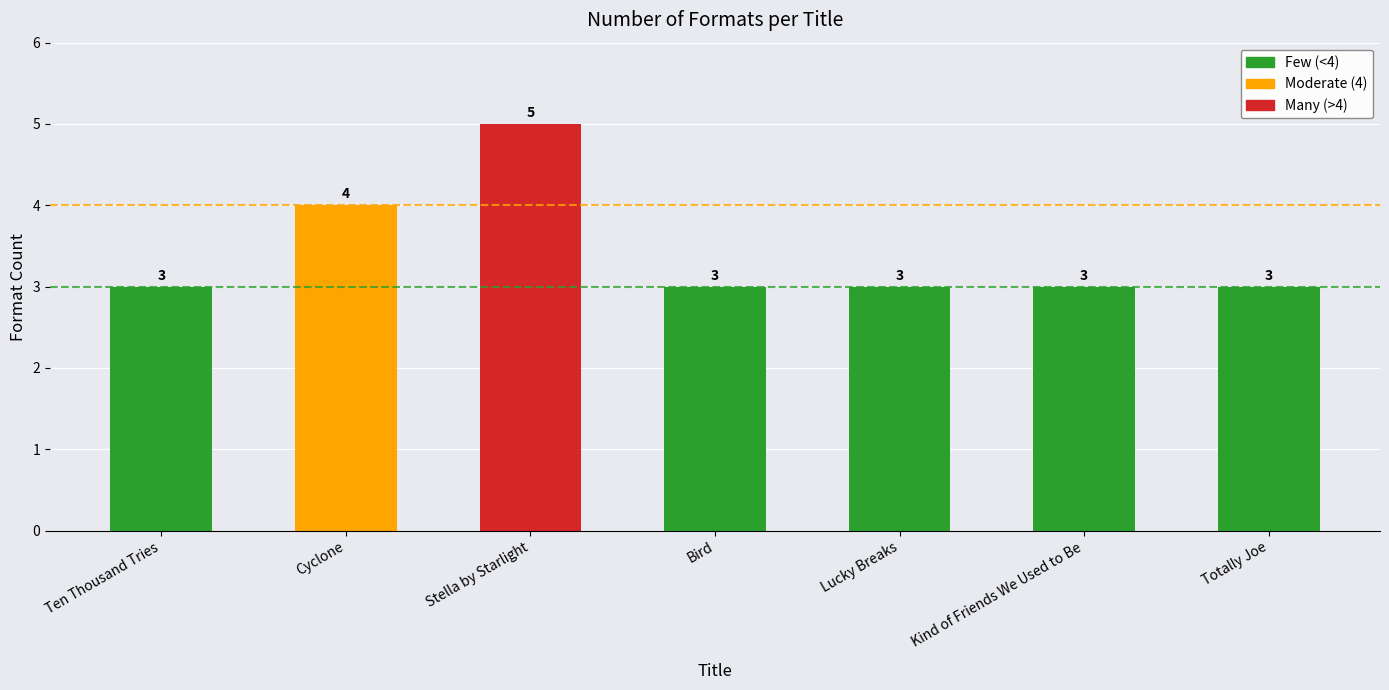

What is the ratio of the value at Kind of Friends We Used to Be to the value at Bird?

1.0